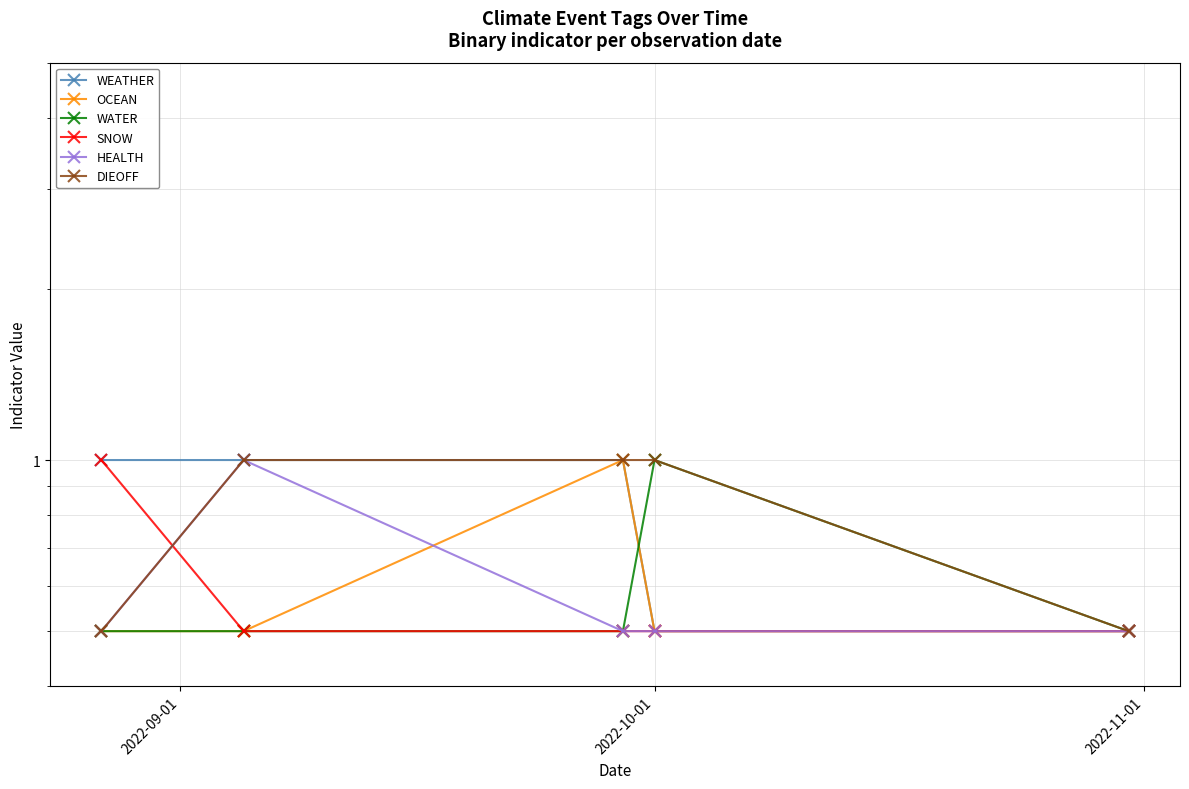

True or false: DIEOFF and WATER cross at least once.

False